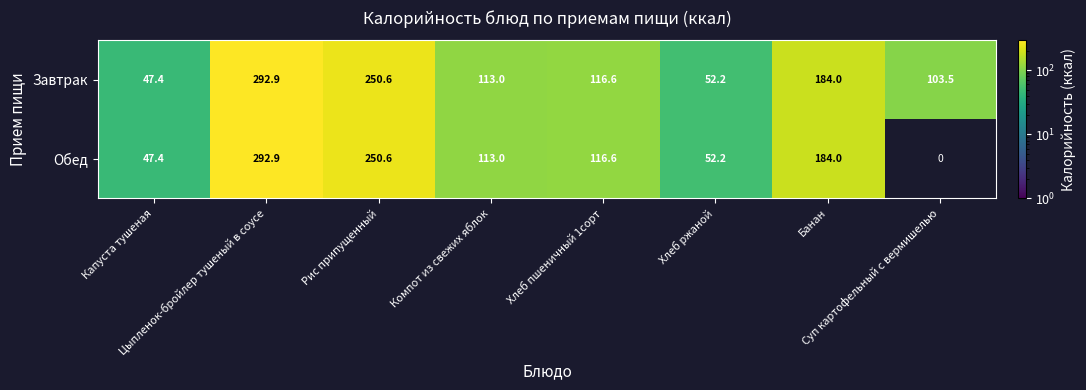

List the series in order of their overall mean, highest first.

Завтрак, Обед